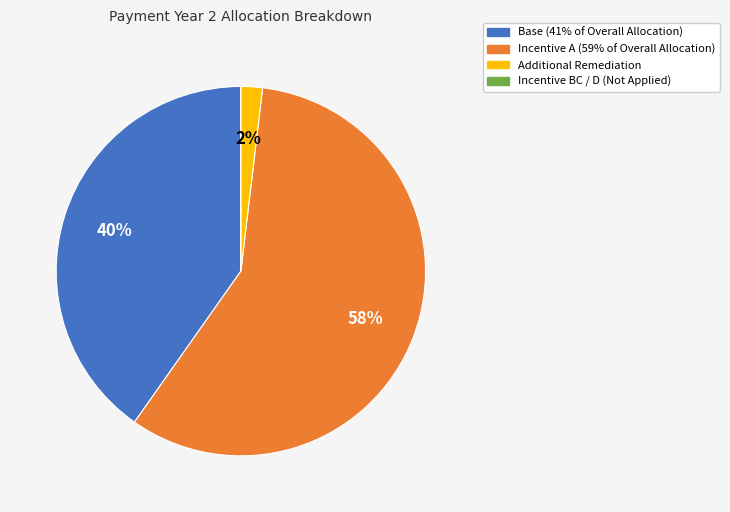

Which has a higher value, Incentive A (59% of Overall Allocation) or Additional Remediation?

Incentive A (59% of Overall Allocation)